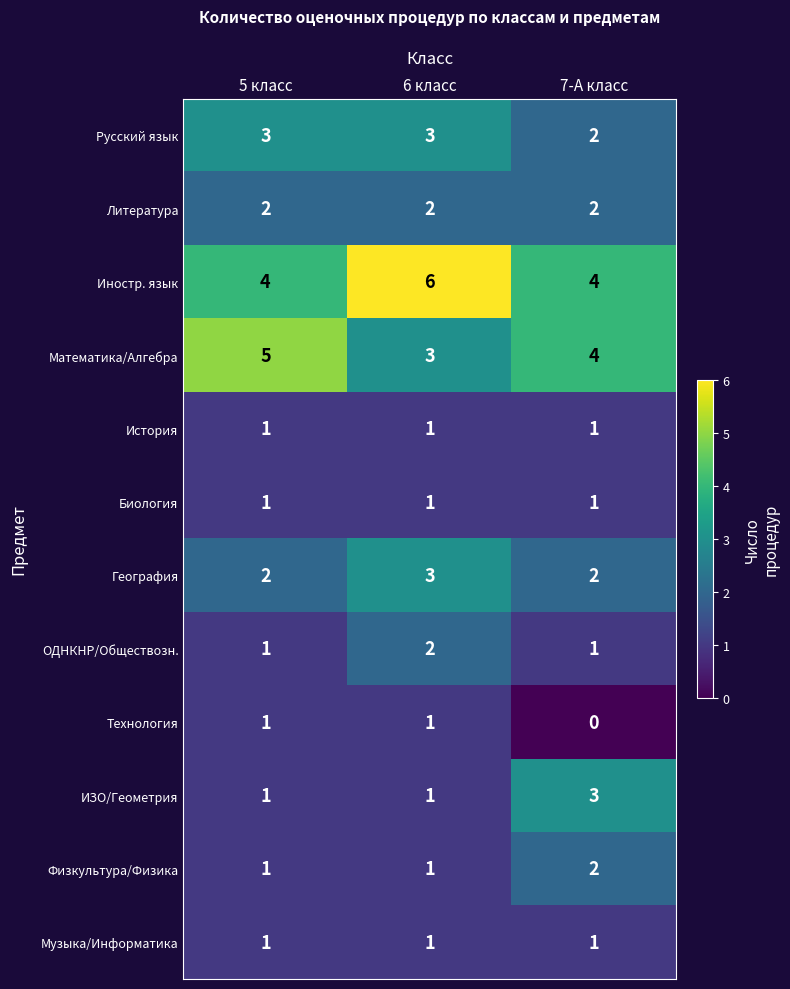

Which category has the highest value in the ОДНКНР/Обществозн. series?

6 класс